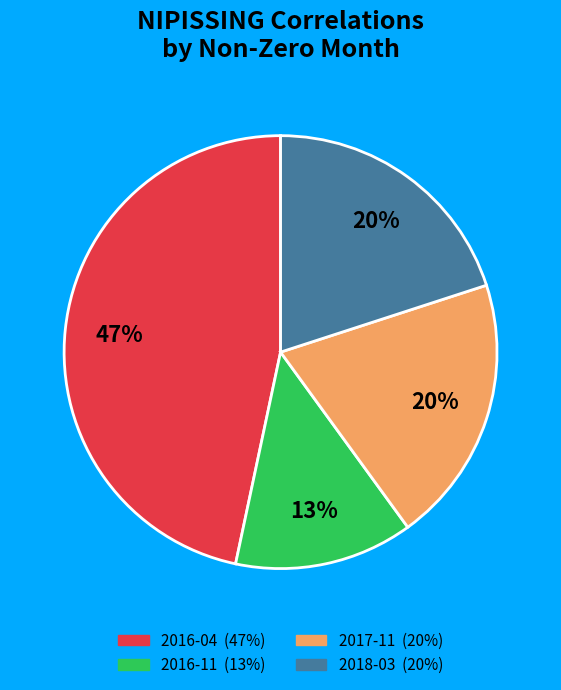

Which category has the smallest portion of the pie?

2016-11